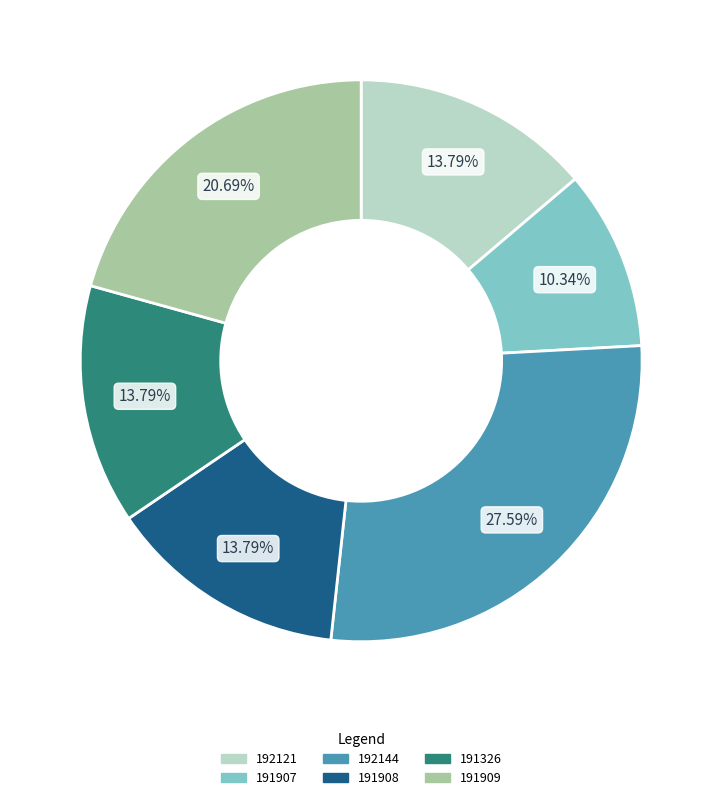

Is there a majority slice in this chart?

No